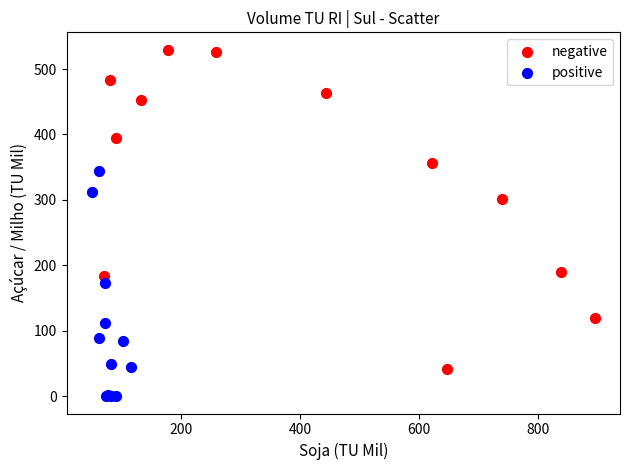

Which series contains the highest Y value?

negative